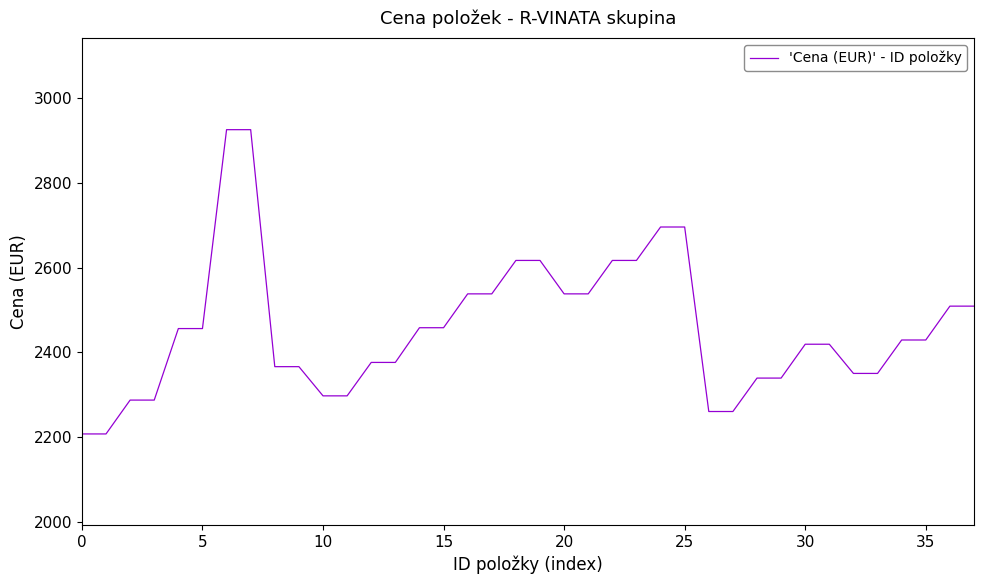

What is the difference between the maximum and minimum values?

719